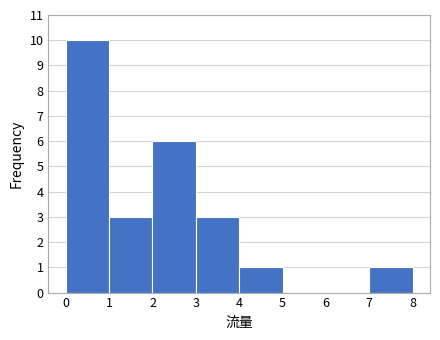

Which range on the x-axis has the tallest bar?

0 to 1